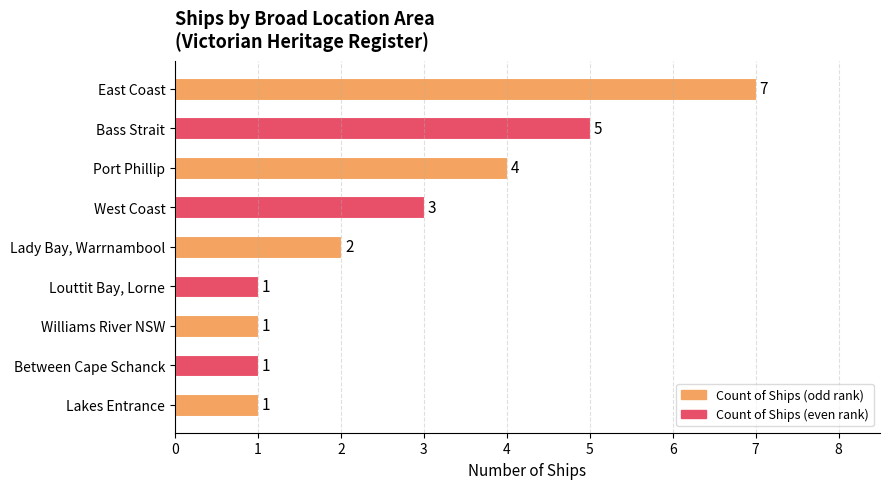

The value at East Coast is 7. True or false?

True